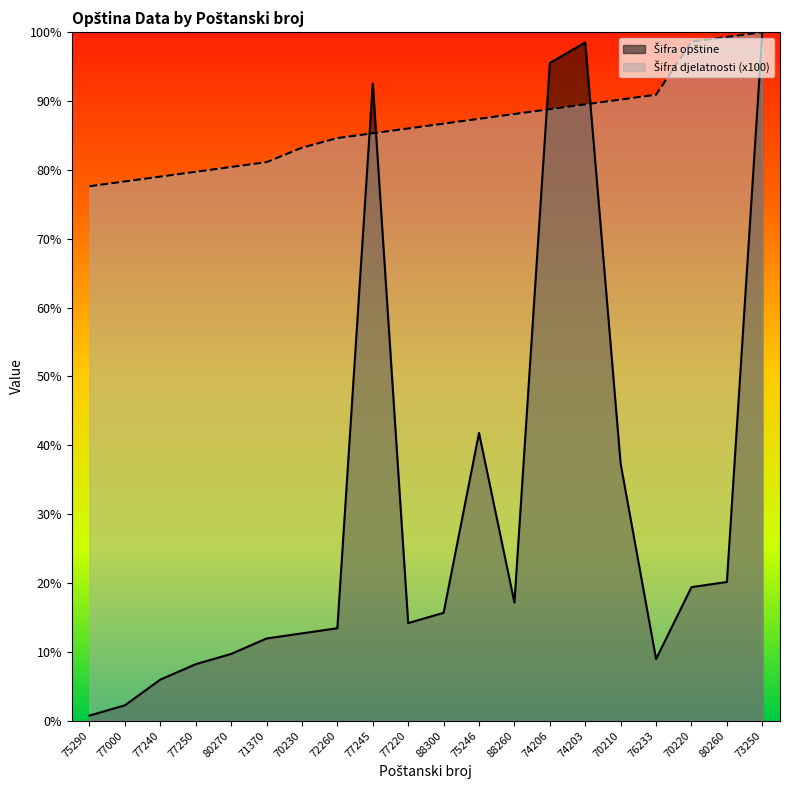

Which series has the largest range (max minus min)?

Šifra opštine